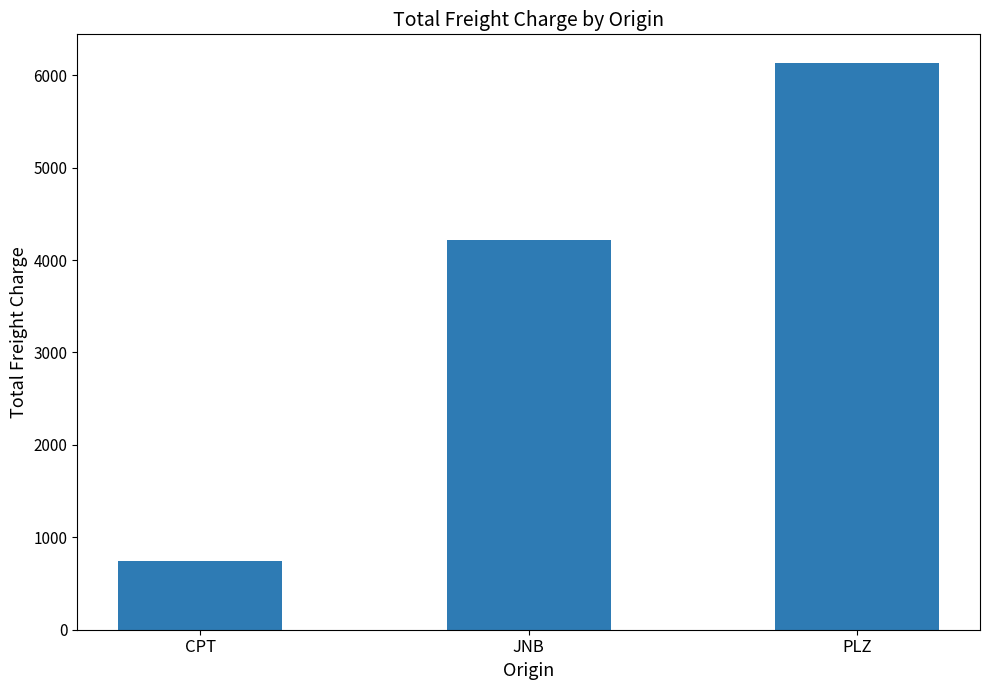

Rank the categories by value from highest to lowest.

PLZ, JNB, CPT